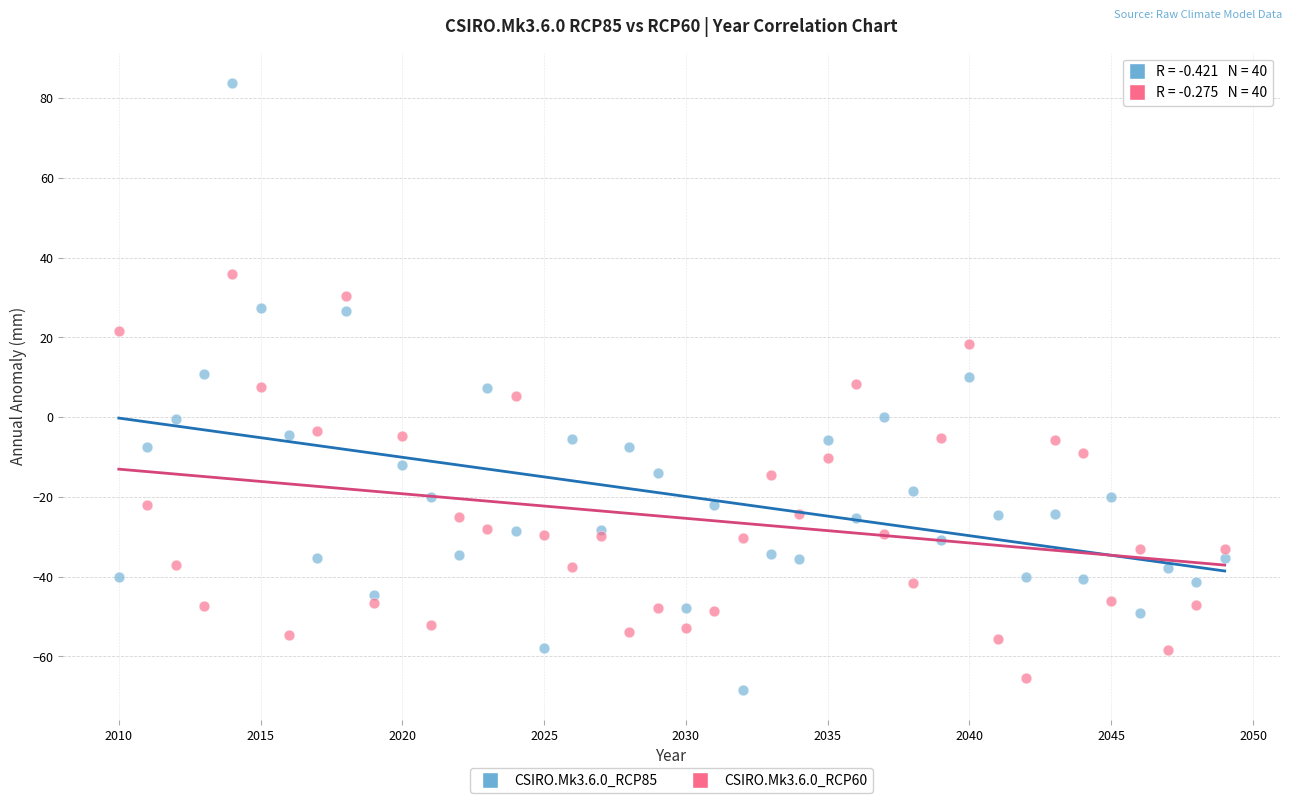

Which series has the largest Y range (max minus min)?

CSIRO.Mk3.6.0_RCP85